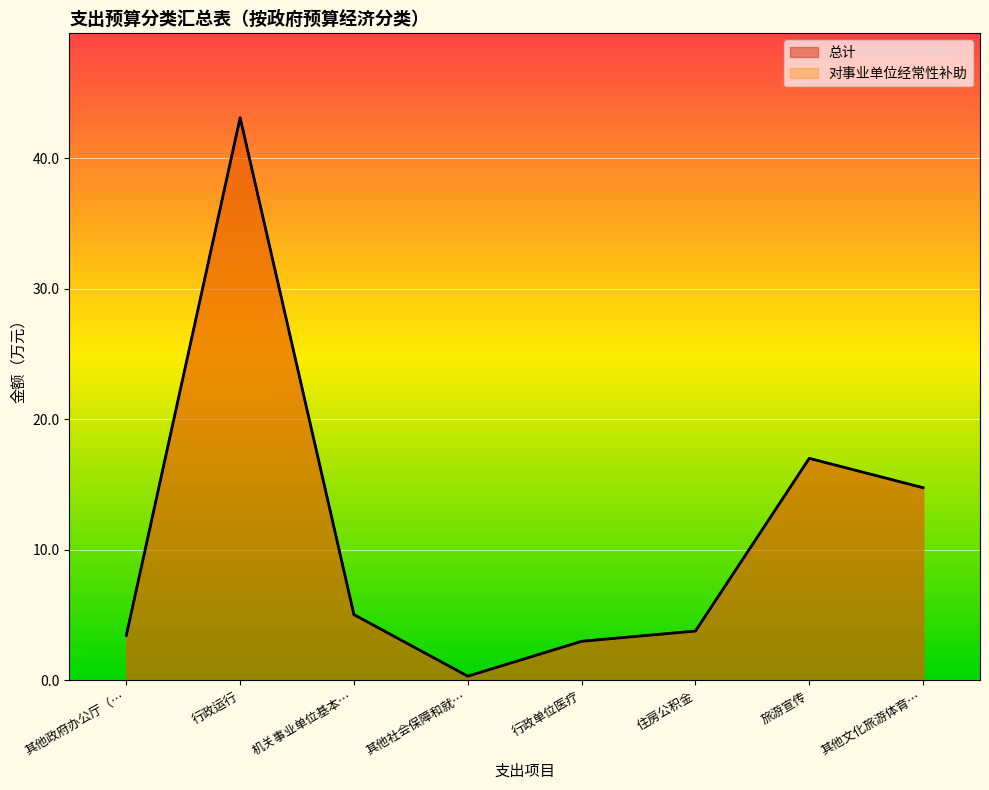

True or false: 对事业单位经常性补助 and 总计 cross at least once.

False